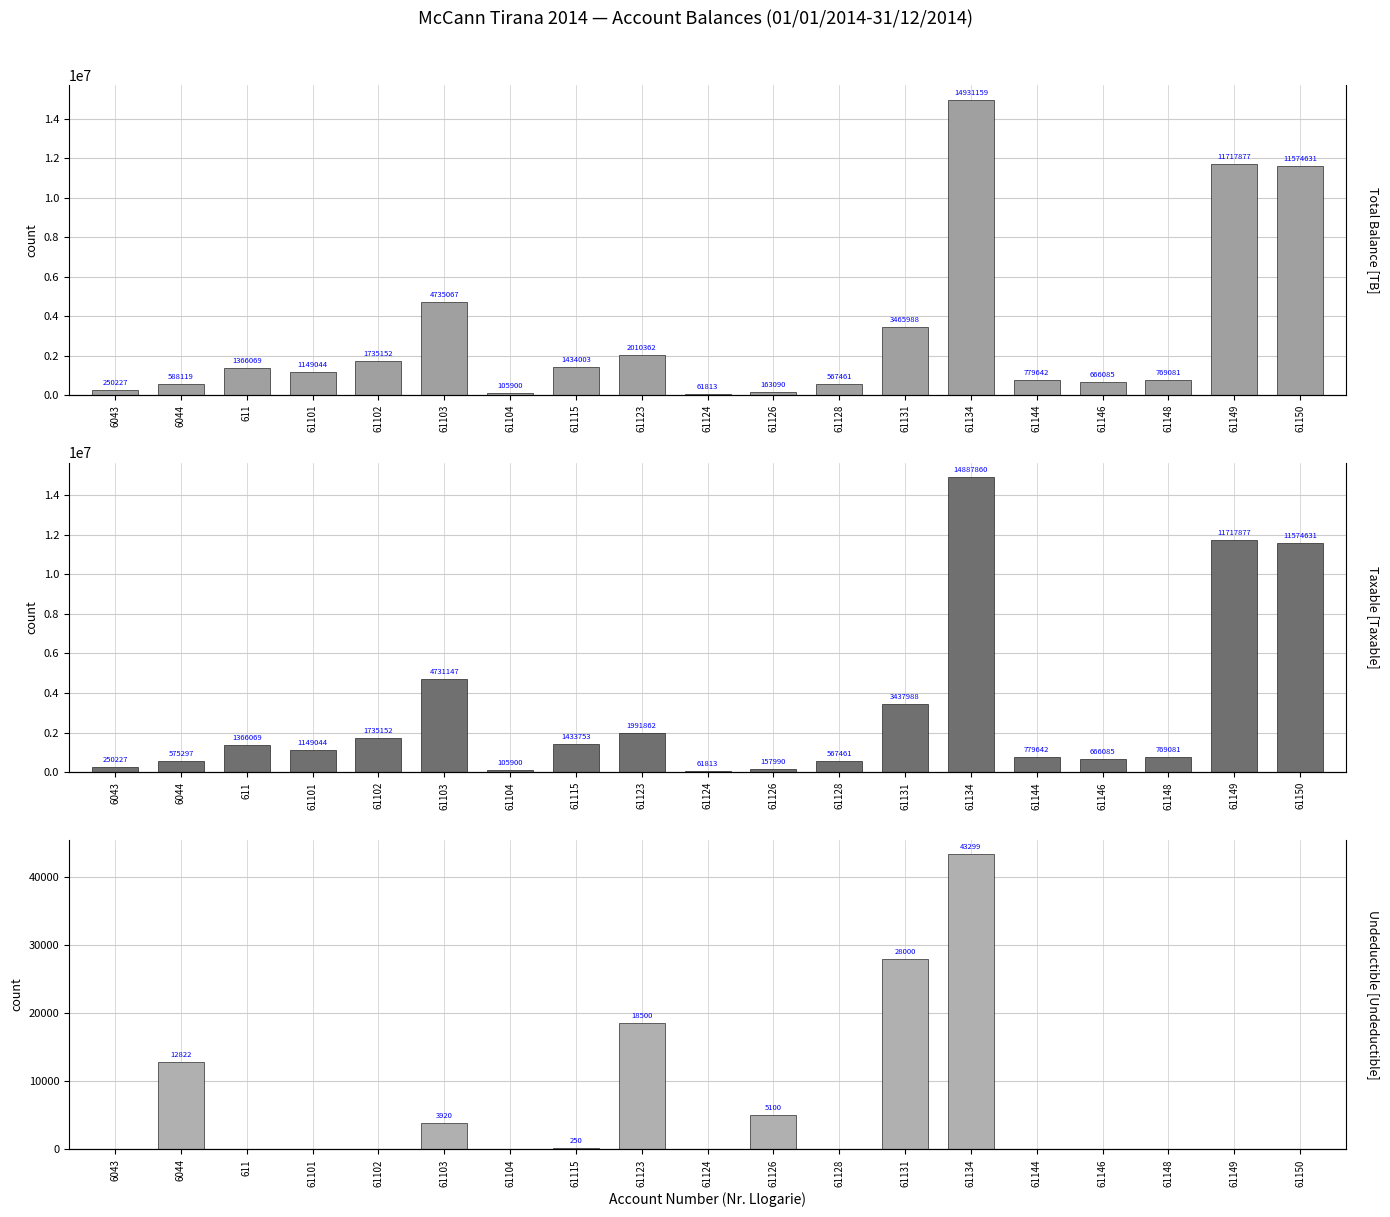

The Taxable series shows 575296.9 at 6044. True or false?

True